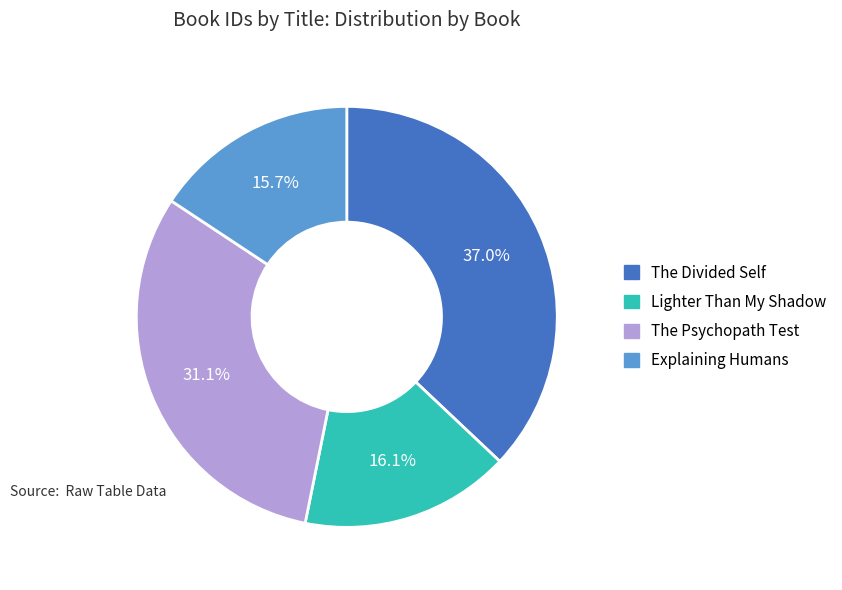

Does any single category account for the majority?

No